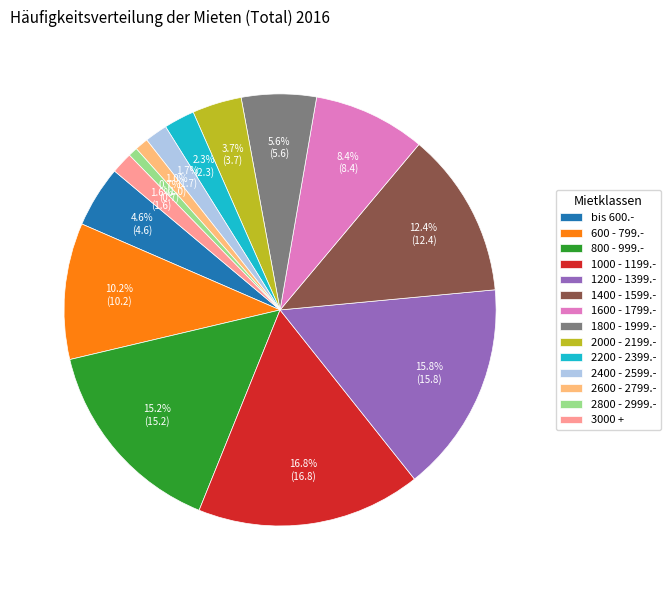

Is it true that 1800 - 1999.- is 6% of the pie?

True